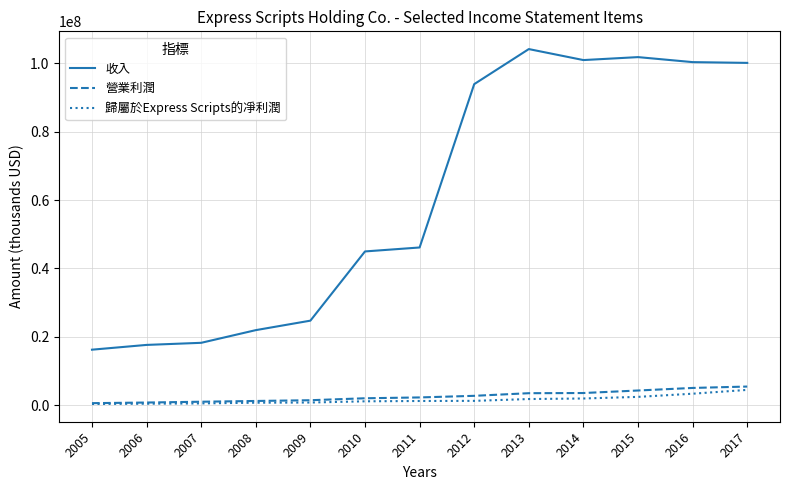

Does the chart have visible grid lines?

Yes